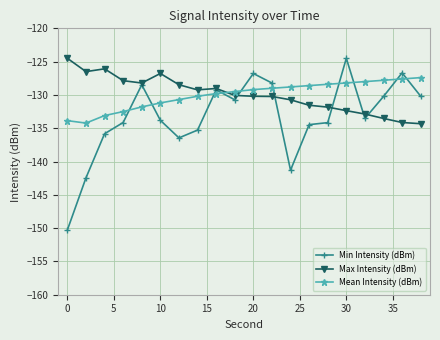

True or false: Max Intensity (dBm) has more than 0 points higher than both neighbors.

True